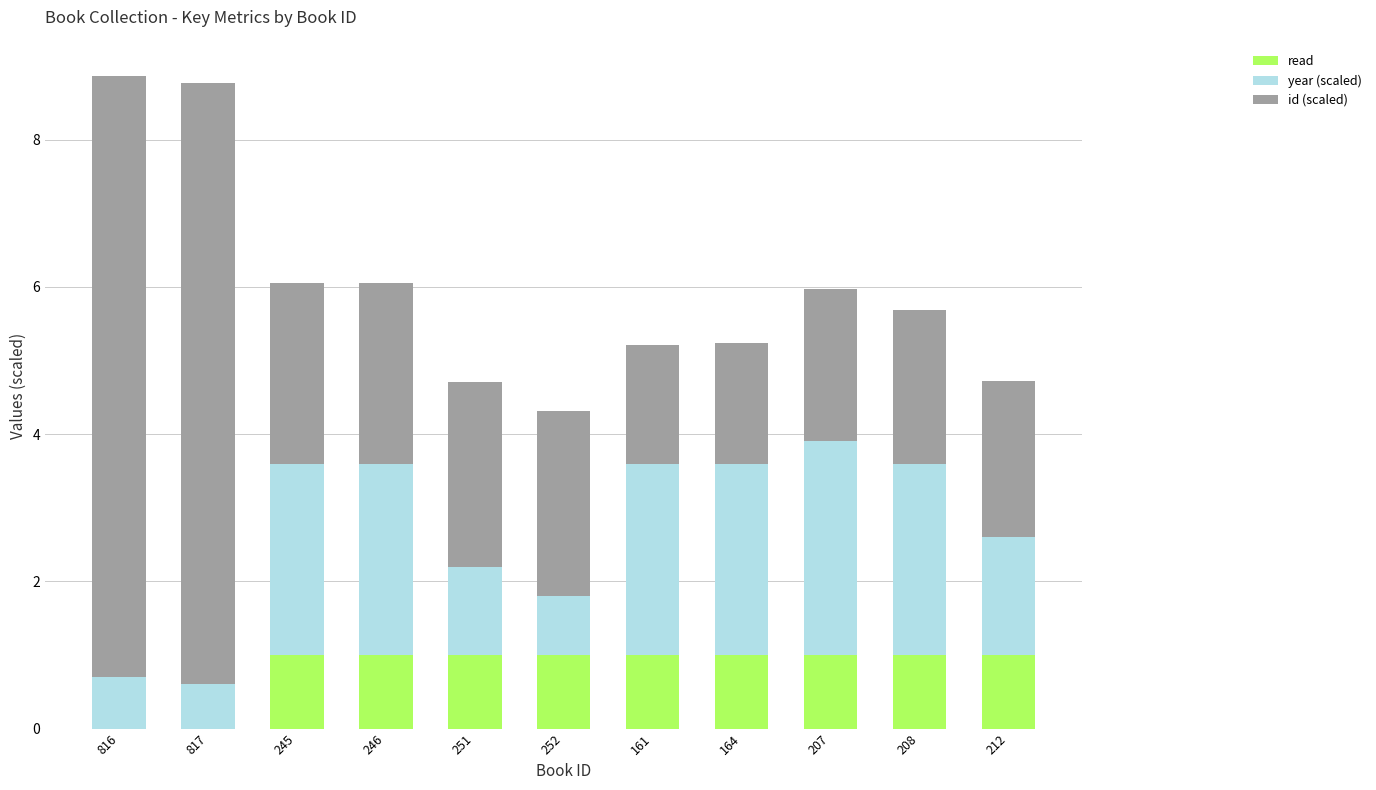

What is the total value across all series at 246?

6.1